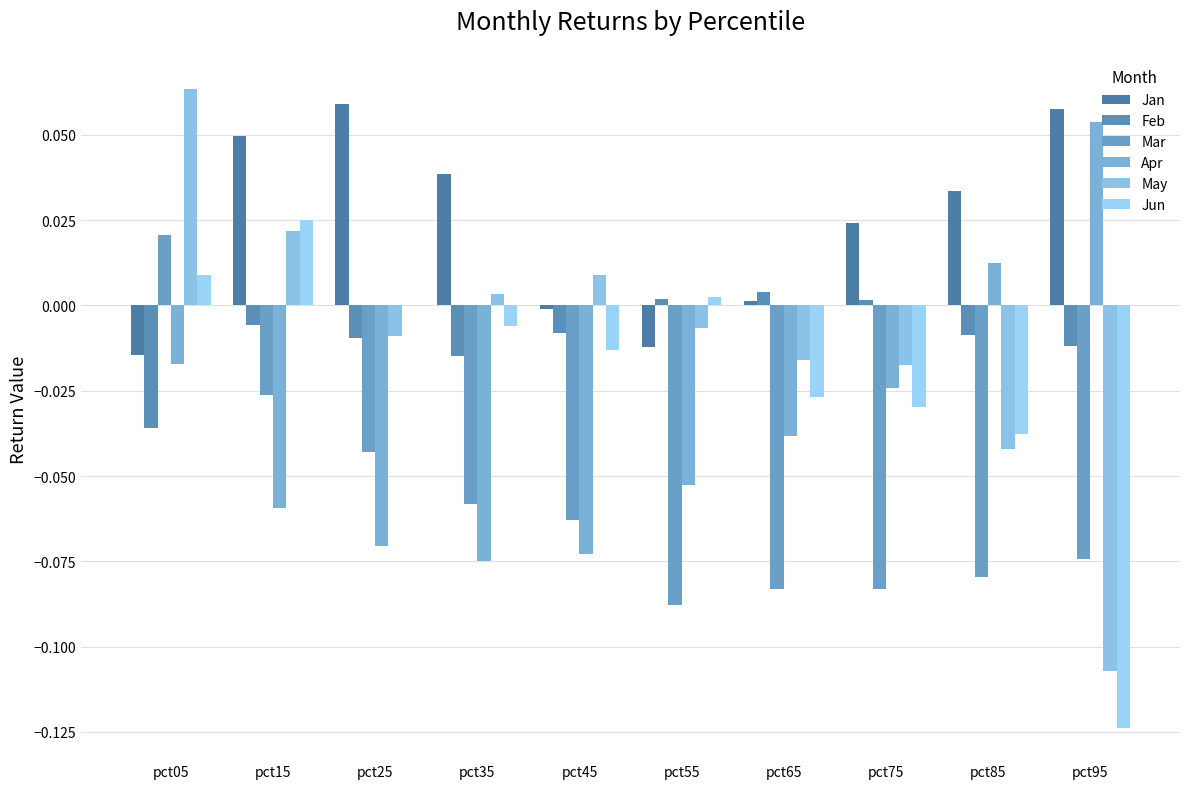

Rank the categories by Mar value from lowest to highest.

pct55, pct75, pct65, pct85, pct95, pct45, pct35, pct25, pct15, pct05